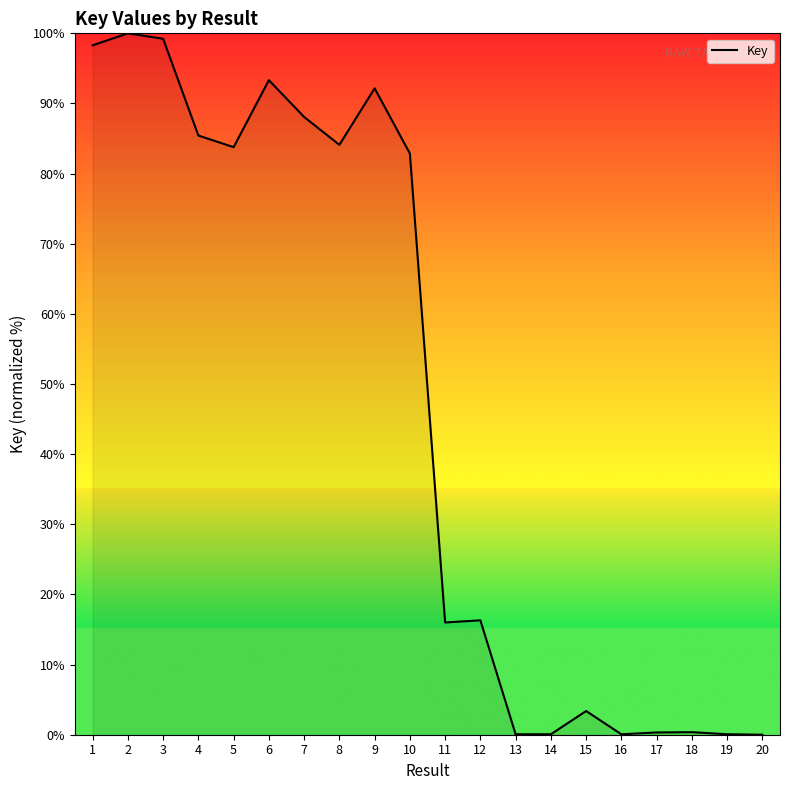

Between 5 and 6, which is larger?

6